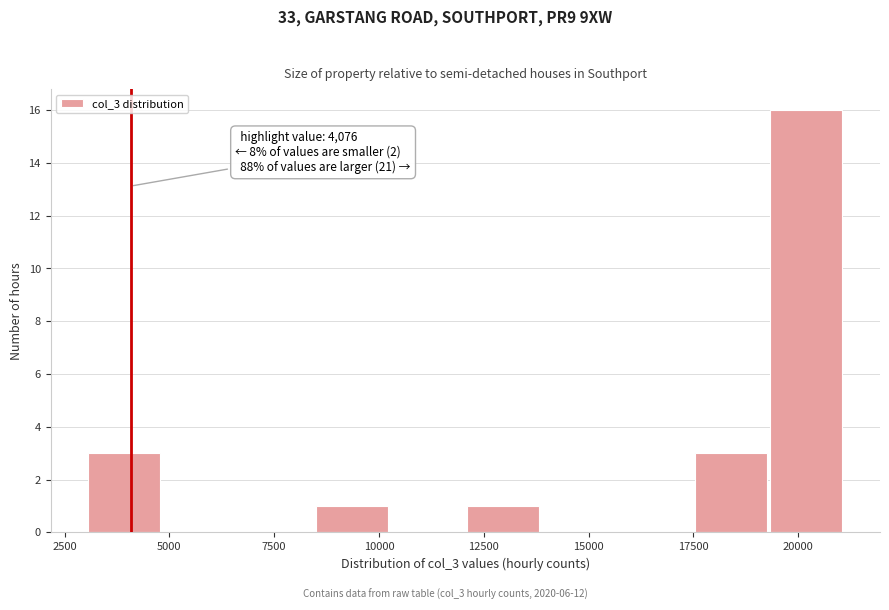

Around what value on the x-axis is the tallest bar? Give the approximate position of its centre, as read against the axis.

20000